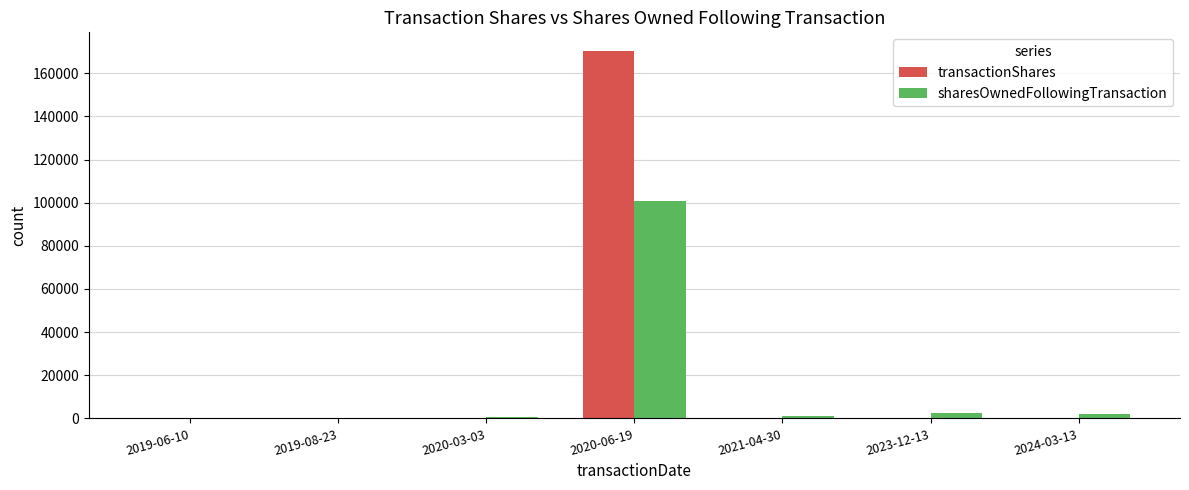

What is the sum of all sharesOwnedFollowingTransaction values?

107059